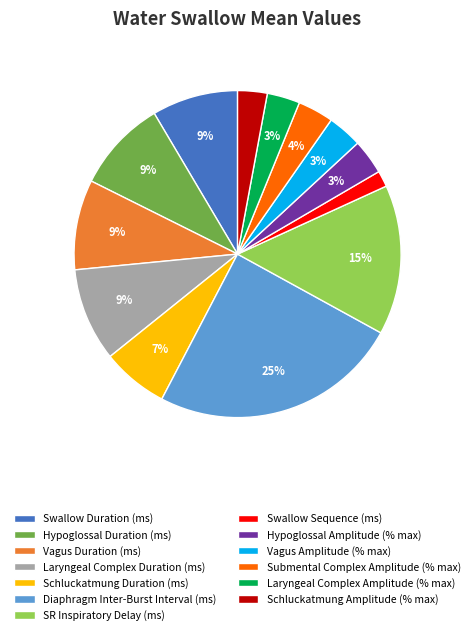

True or false: Schluckatmung Duration accounts for 16% of the total.

False